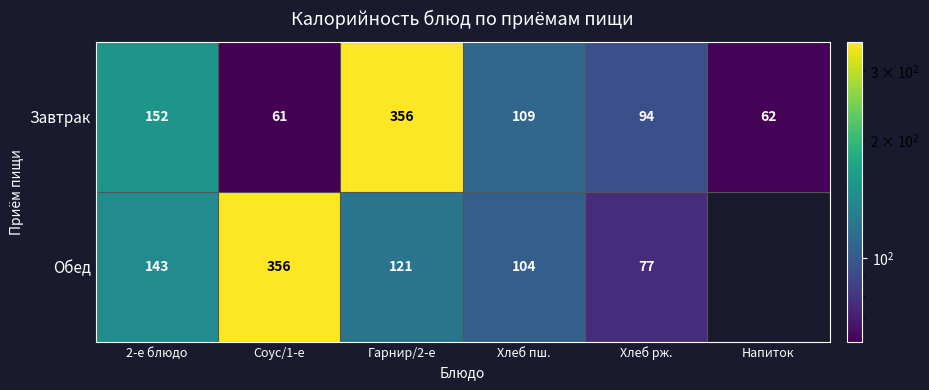

The value of Завтрак at Гарнир/2-е is 356. True or false?

True